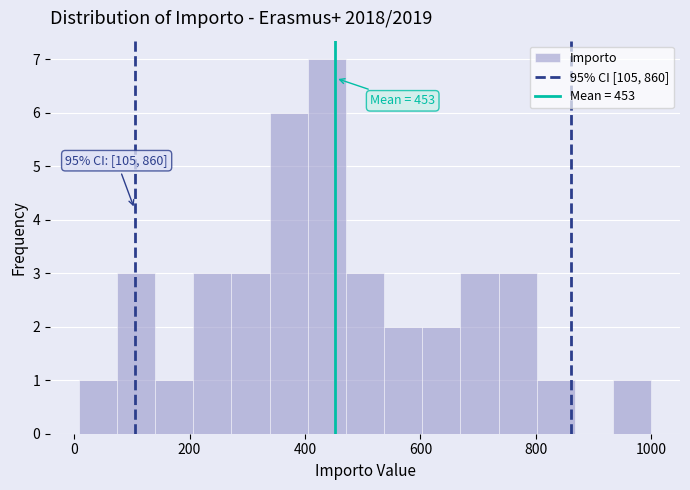

Around what value on the x-axis is the tallest bar? Give the approximate position of its centre, as read against the axis.

440